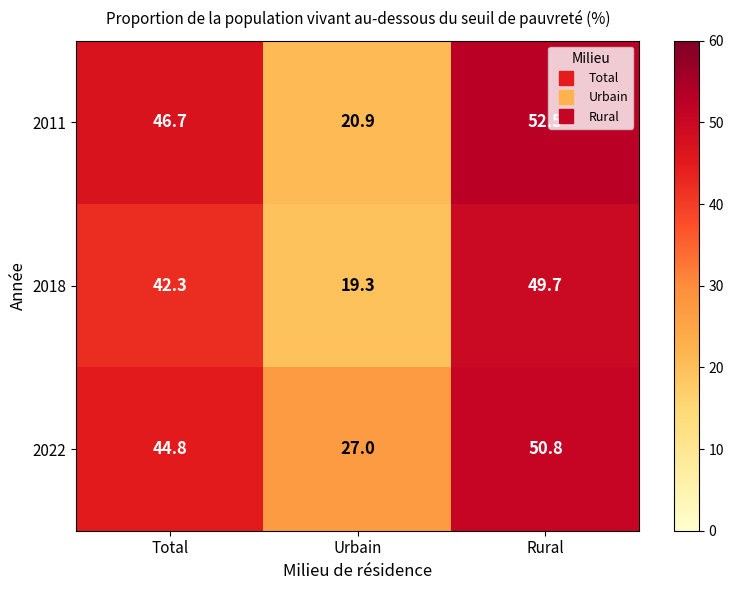

What is the smallest value displayed?

19.3